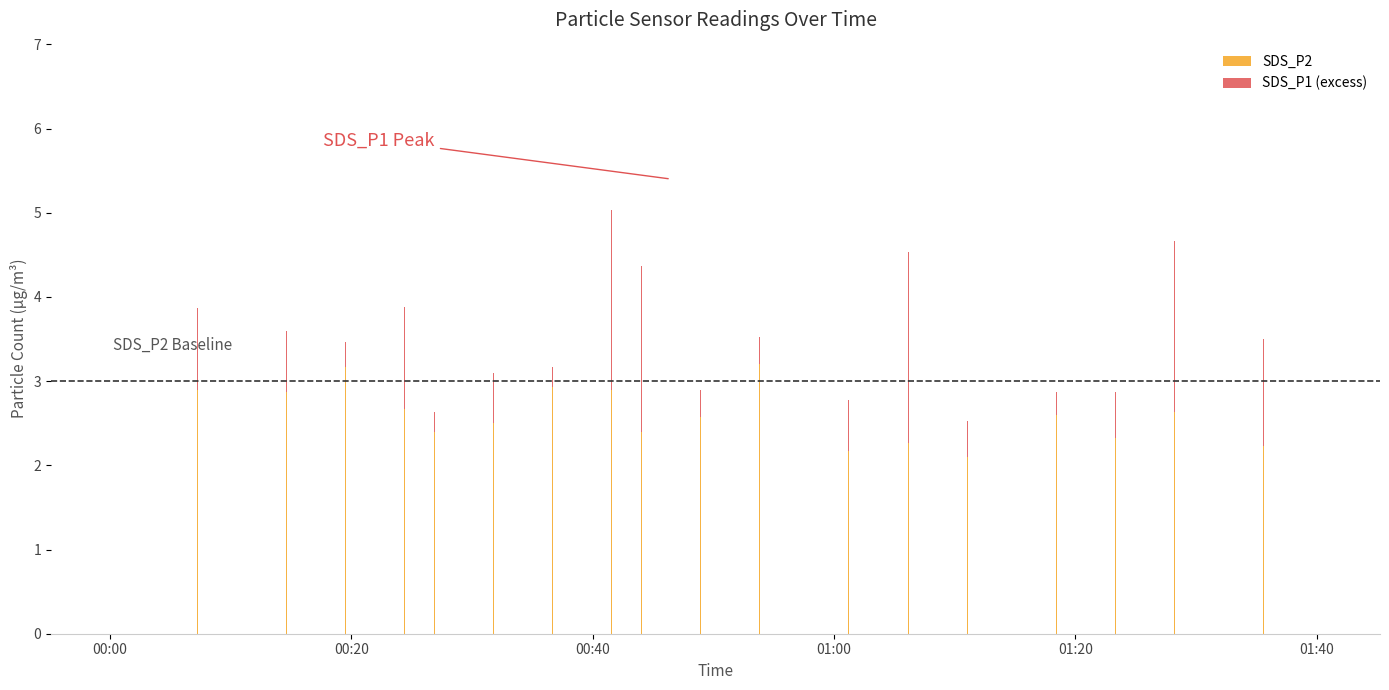

How many distinct data groups are displayed?

2